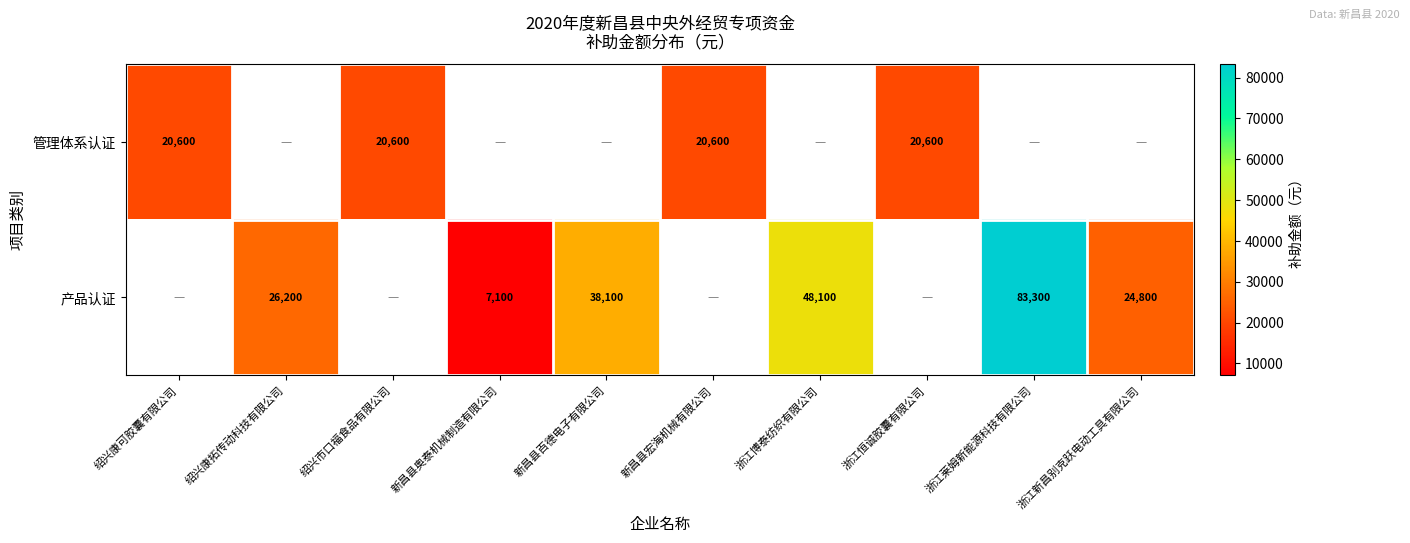

Is it true that 管理体系认证 equals 4640 at 绍兴康可胶囊有限公司?

False